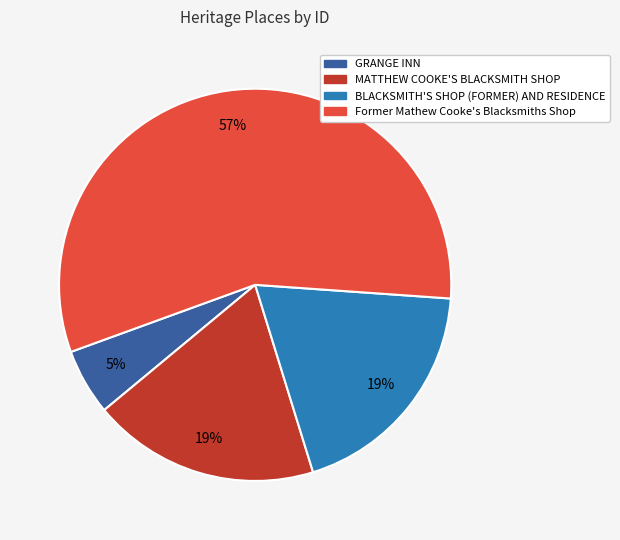

Is it true that Former Mathew Cooke's Blacksmiths Shop is 69% of the pie?

False